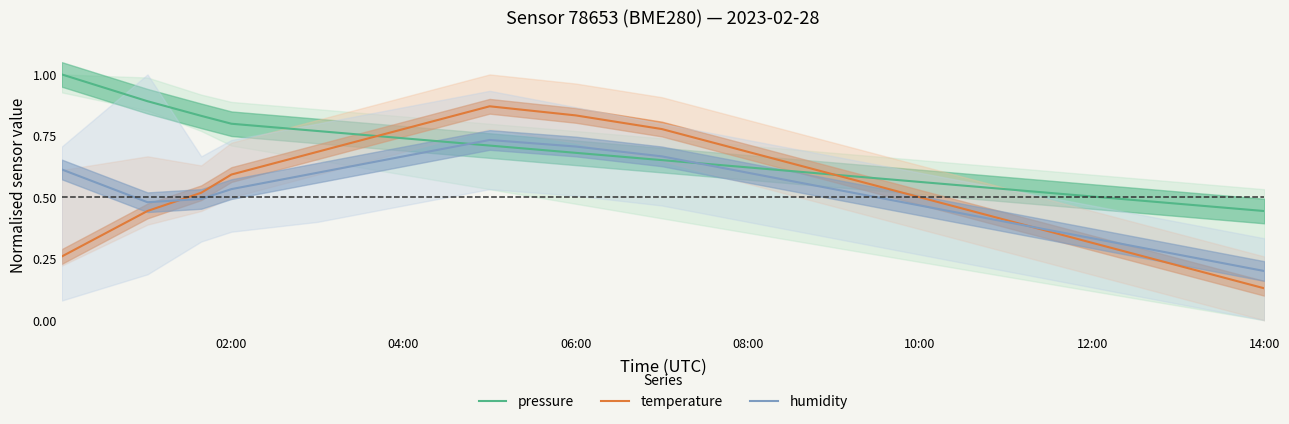

The value of pressure at 08:00 is 0.2. True or false?

False